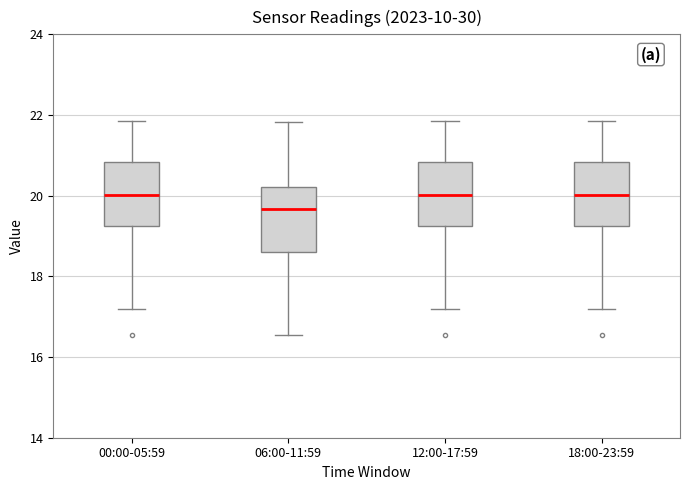

Where does the median line of the box for 00:00-05:59 sit on the y-axis? The values are not printed on the chart, so give them approximately, as read against the axis.

20.0